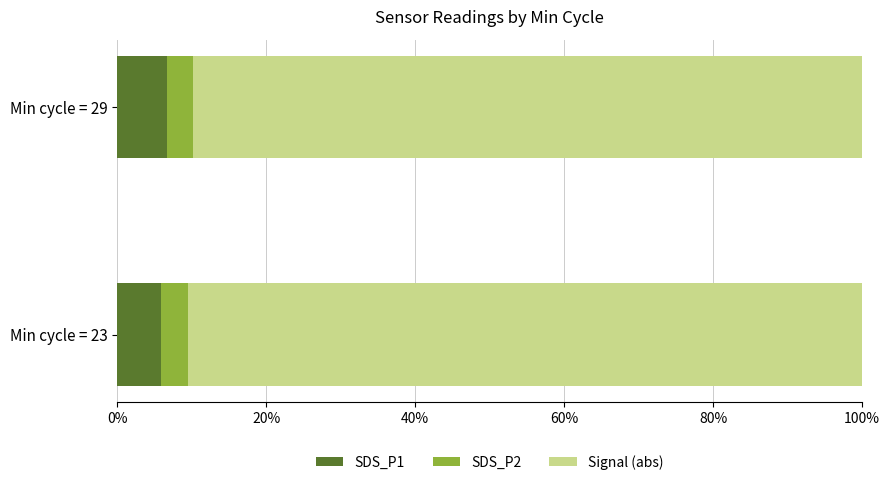

What is the sum of all SDS_P1 values?

12.5